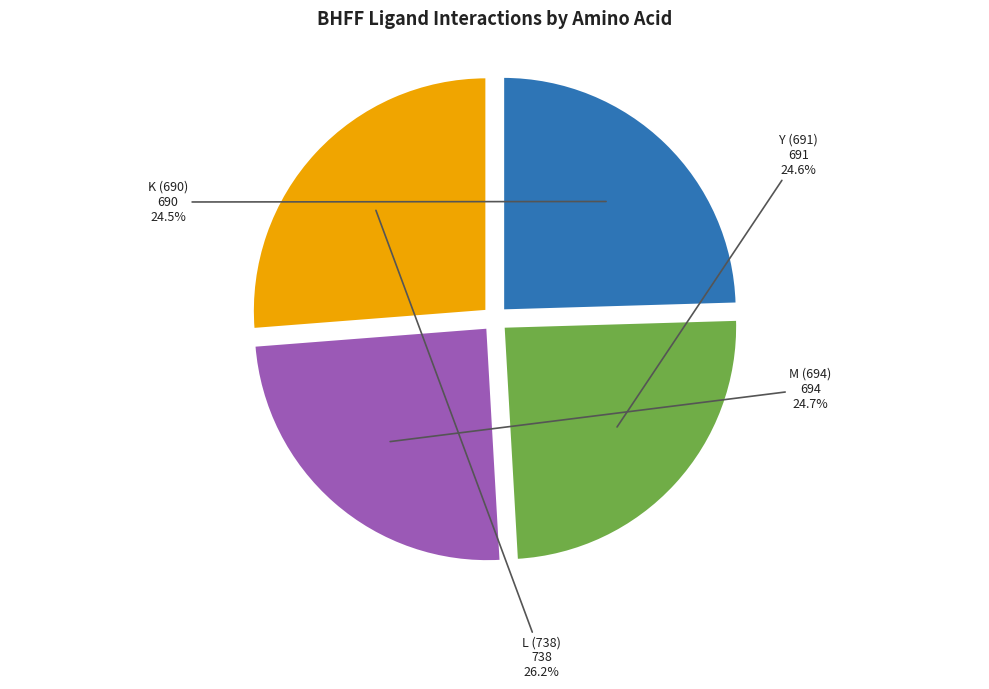

How many segments does this pie chart have?

4